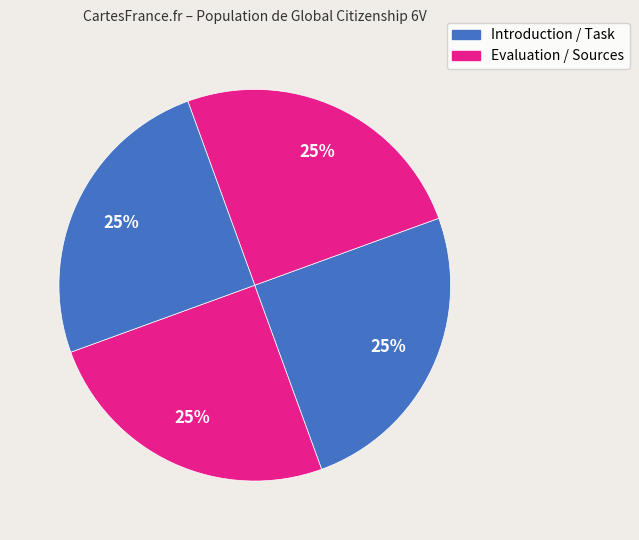

What is the smallest slice in the pie chart?

Introduction